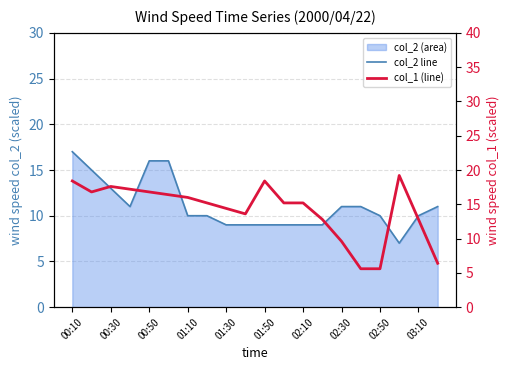

What is the sum of all col_2 line values?

222.0